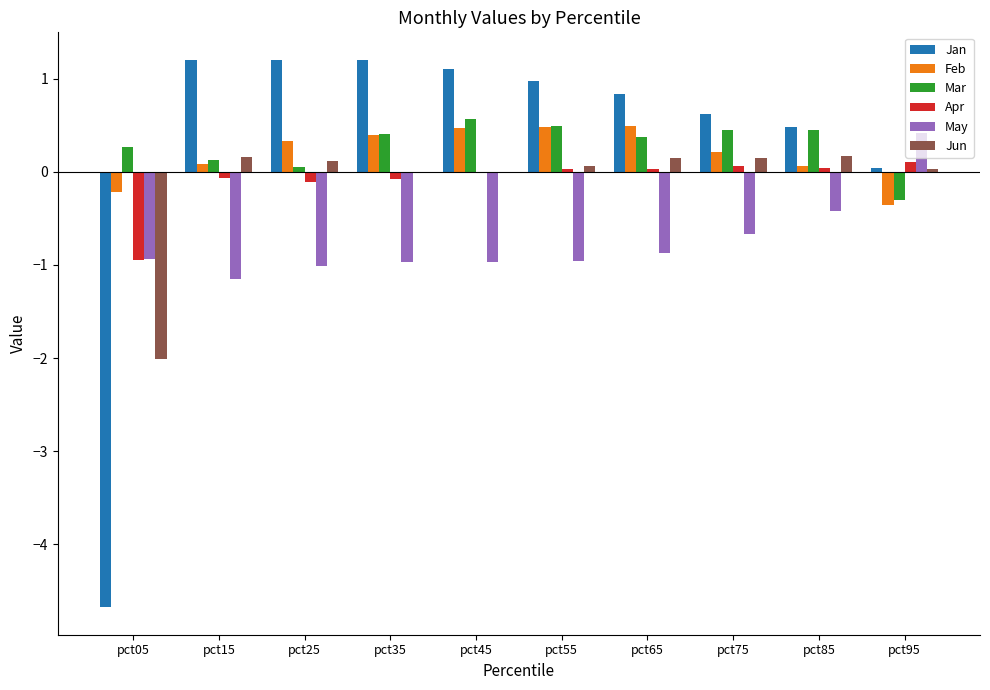

What is the sum of all Jan values?

3.0